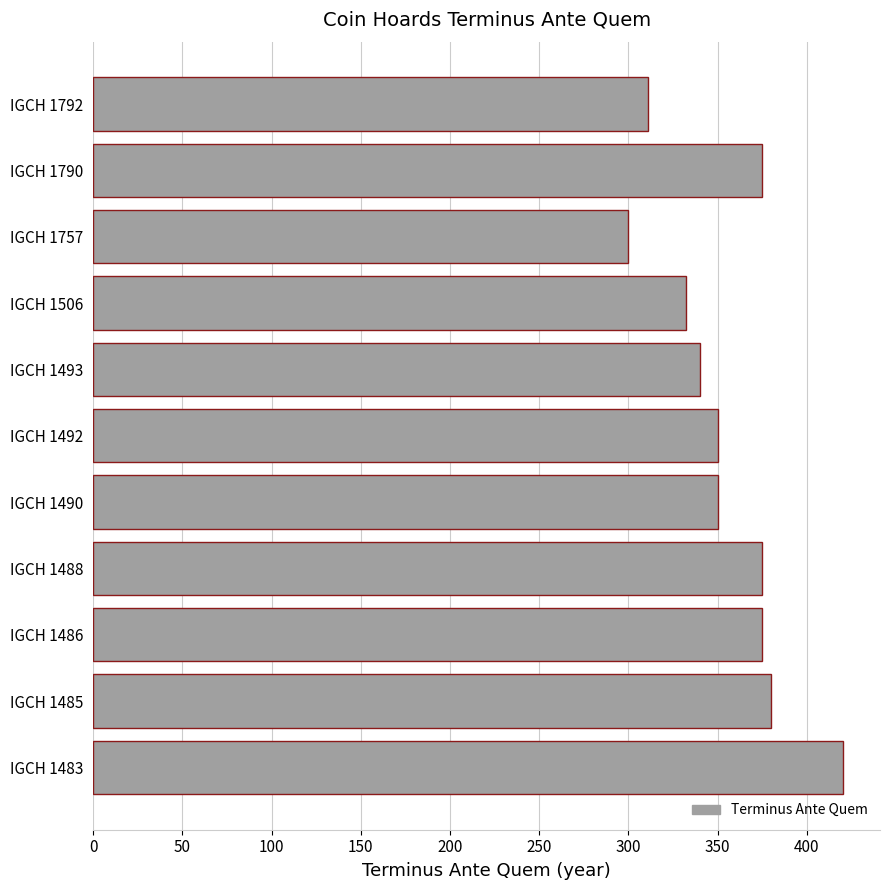

What is the sum of all values?

3908